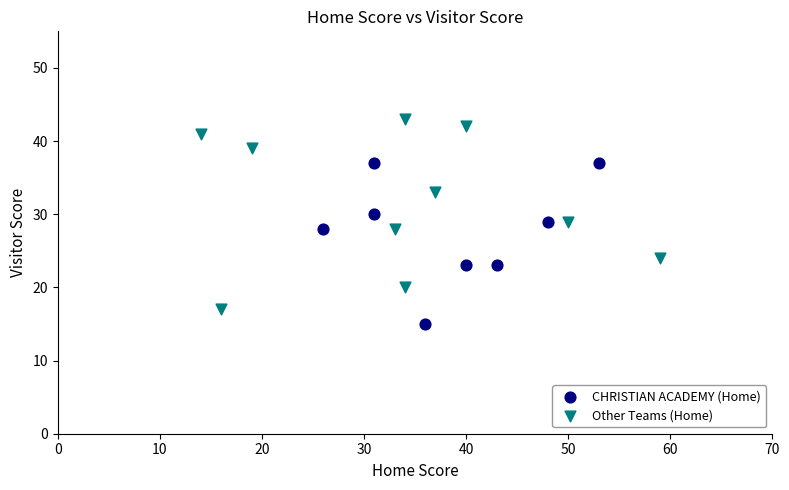

What are all the series names shown in the legend?

CHRISTIAN ACADEMY (Home), Other Teams (Home)